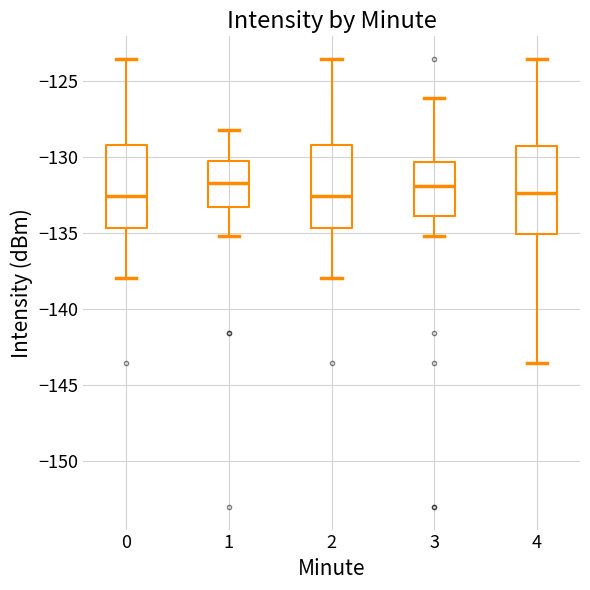

Reading left to right, transcribe this box plot: for each box, give where its median line is, the range the box spans, and where its two whiskers end, as read against the y-axis. The values are not printed on the chart, so give them approximately, as read against the axis.

0: median -132.5, box -134.5 to -129.0, whiskers -138.0 to -123.5
1: median -131.5, box -133.5 to -130.5, whiskers -135.0 to -128.0
2: median -132.5, box -134.5 to -129.0, whiskers -138.0 to -123.5
3: median -132.0, box -134.0 to -130.5, whiskers -135.0 to -126.0
4: median -132.5, box -135.0 to -129.0, whiskers -143.5 to -123.5